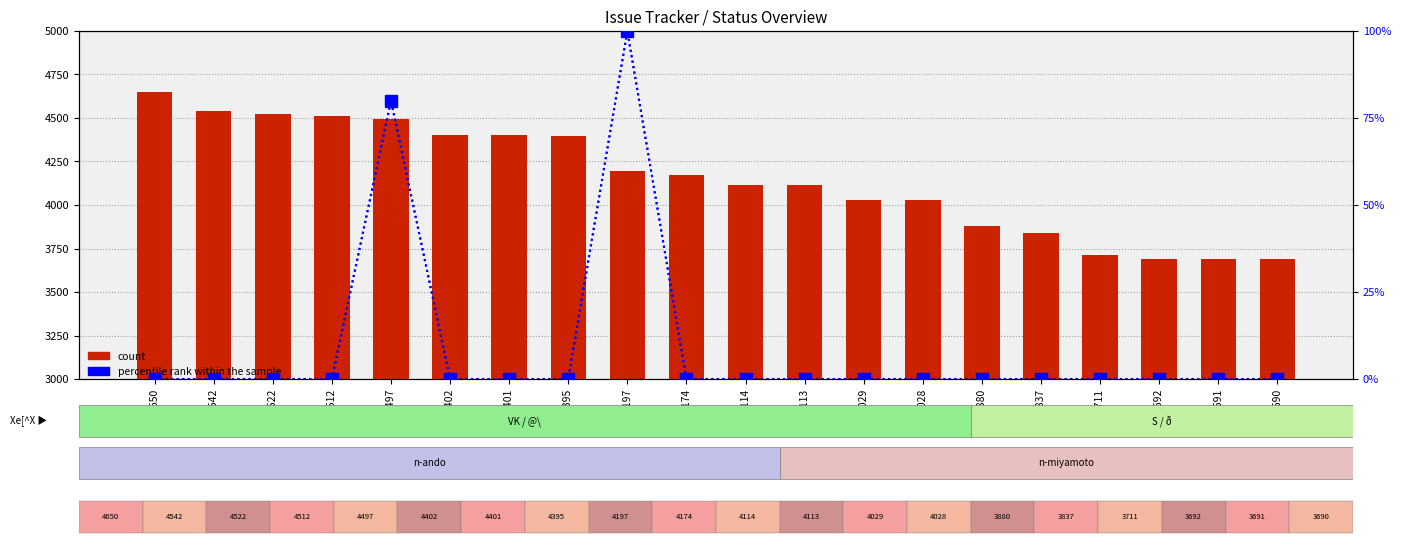

True or false: percentile rank within the sample has a value of -46 at 4113.

False